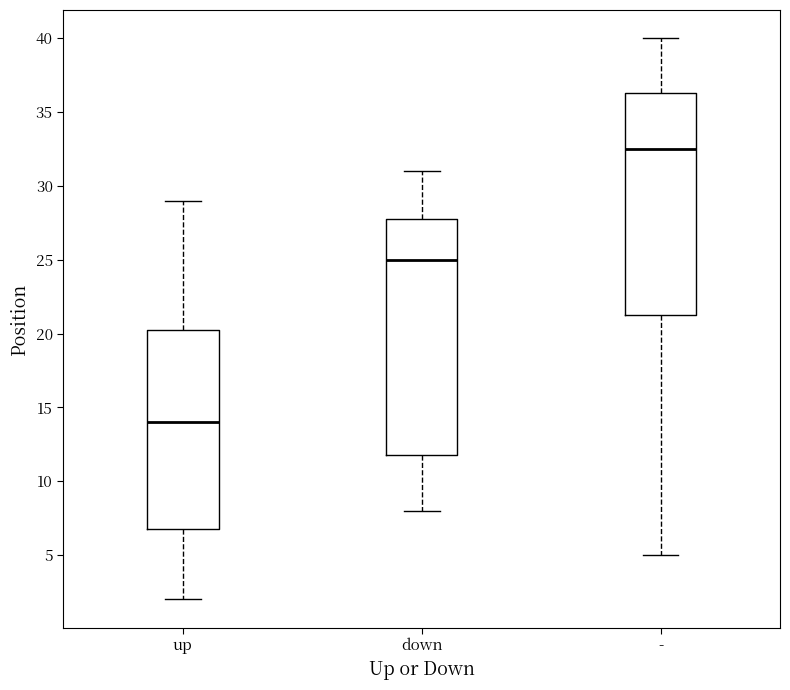

Reading left to right, transcribe this box plot: for each box, give where its median line is, the range the box spans, and where its two whiskers end, as read against the y-axis. The values are not printed on the chart, so give them approximately, as read against the axis.

up: median 14.0, box 7.0 to 20.5, whiskers 2.0 to 29.0
down: median 25.0, box 12.0 to 28.0, whiskers 8.0 to 31.0
-: median 32.5, box 21.5 to 36.5, whiskers 5.0 to 40.0